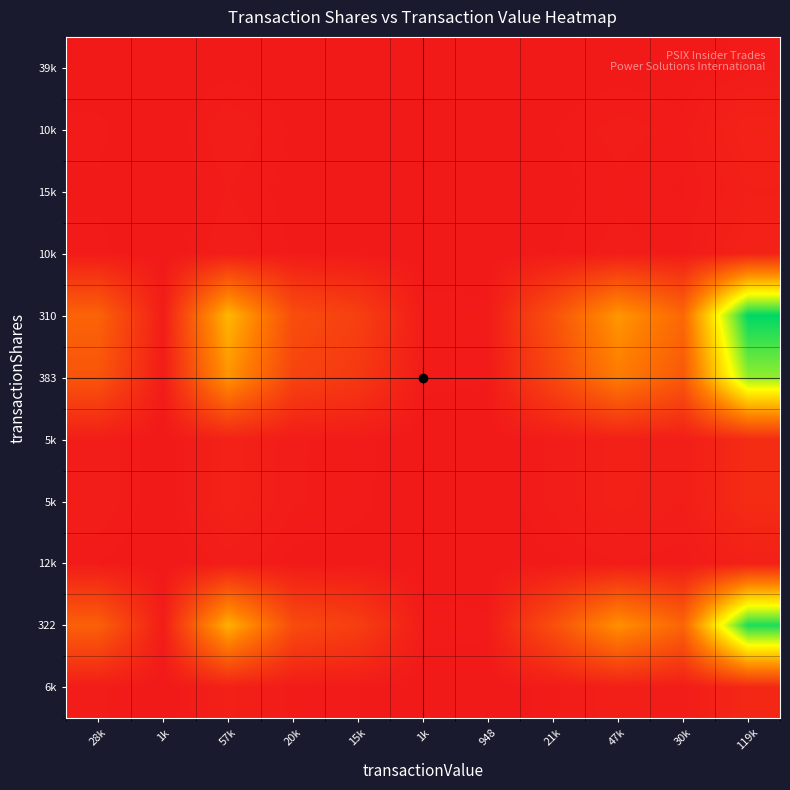

Between 47k and 30k, which is larger?

47k